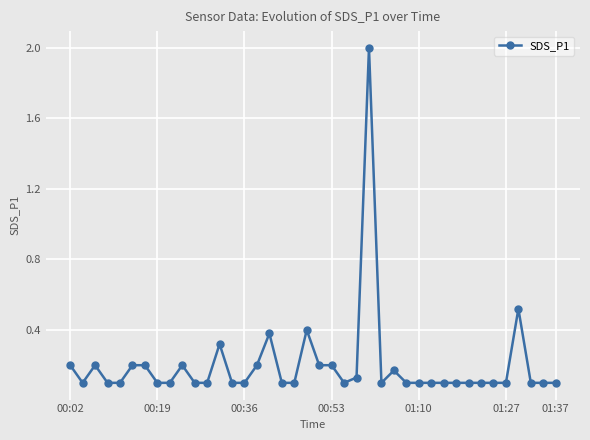

What is the difference between the second highest and second lowest values?

0.4